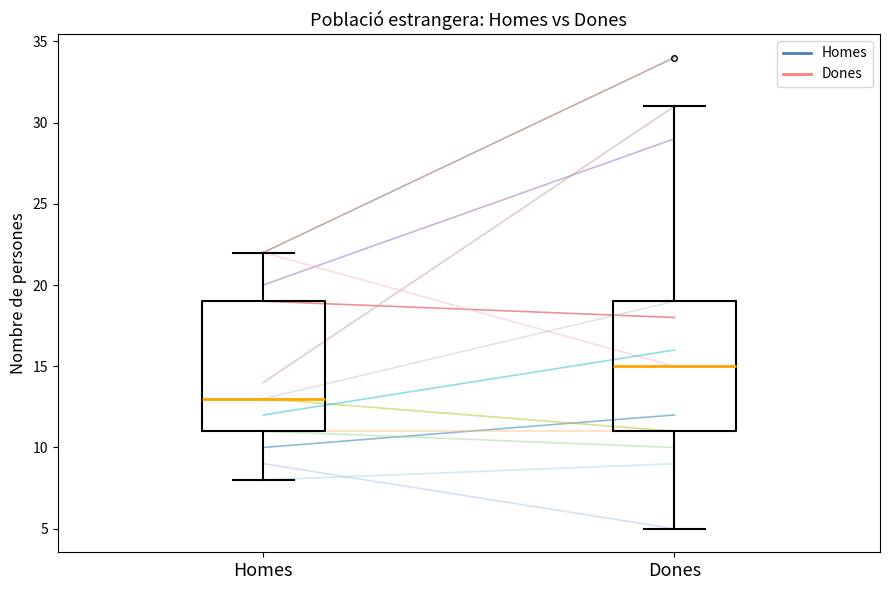

Where does the median line of the box for Dones sit on the y-axis? The values are not printed on the chart, so give them approximately, as read against the axis.

15